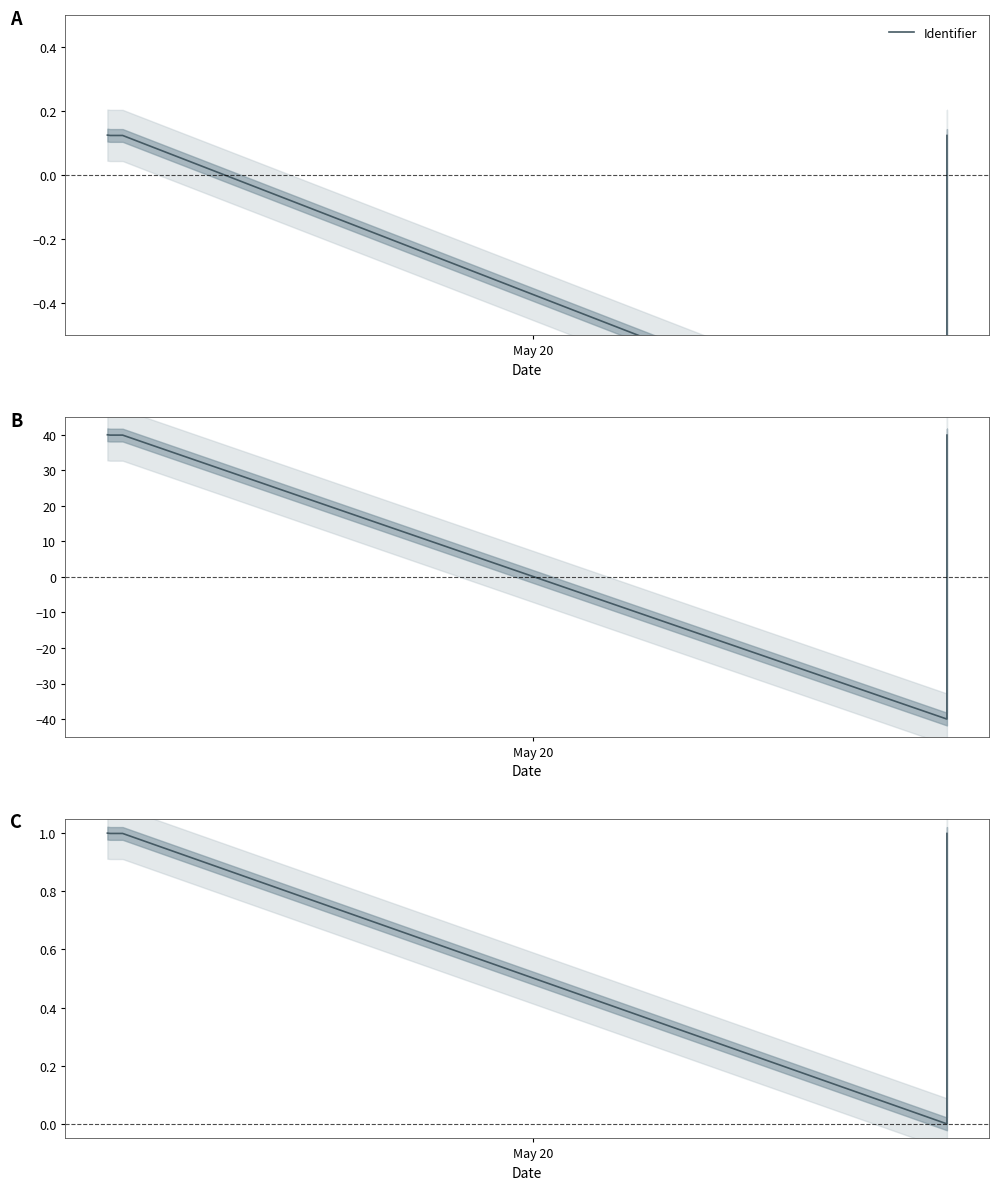

What is the label of the 1st point from the left?

May 20